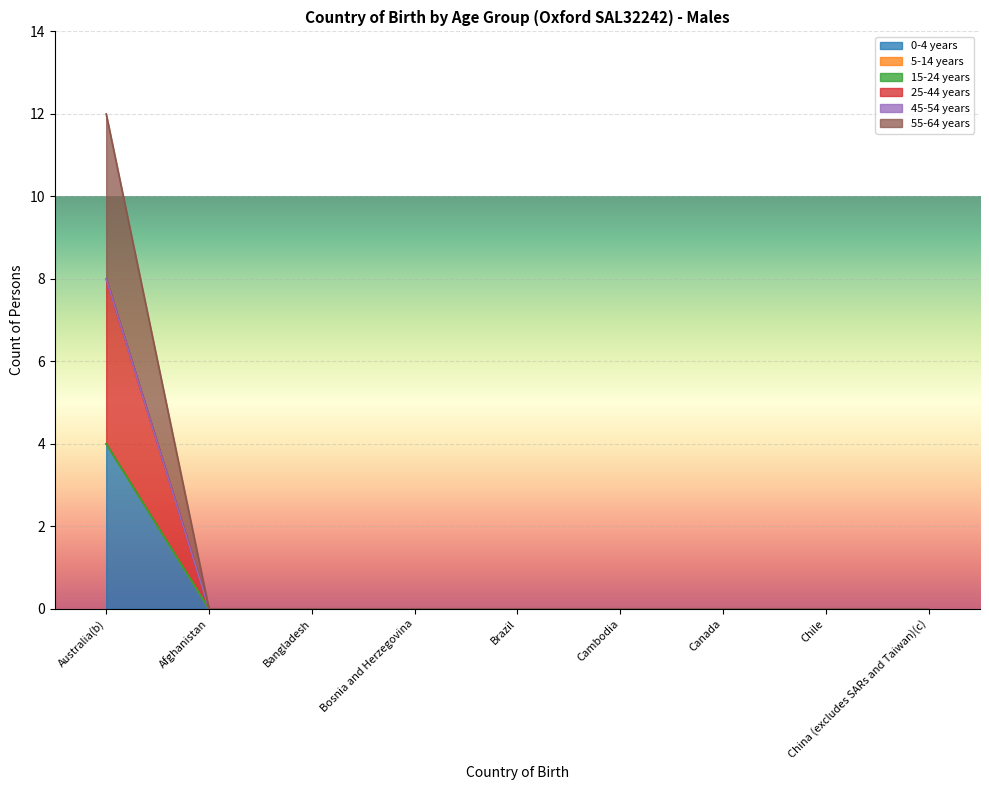

At how many categories does at least one series exceed 3?

1